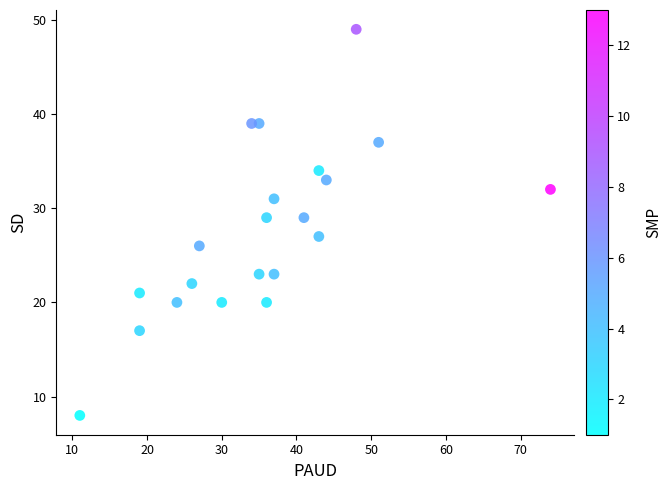

What is the range of Y values (max minus min)?

41